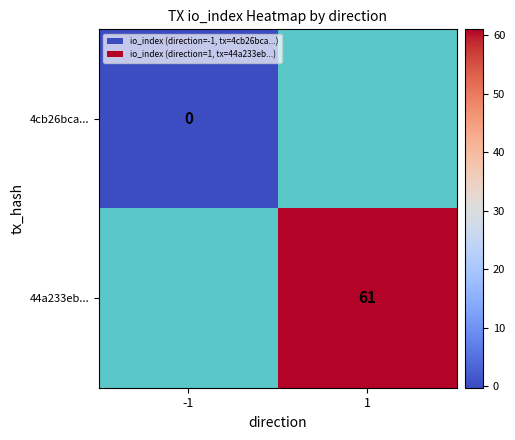

Is it true that 44a233eb... equals 61 at 1?

True